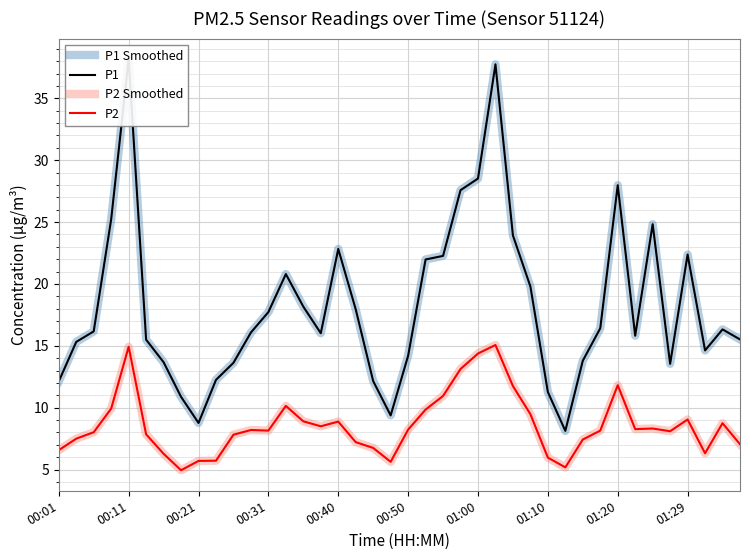

How many interior local valleys does the P1 Smoothed series have?

7